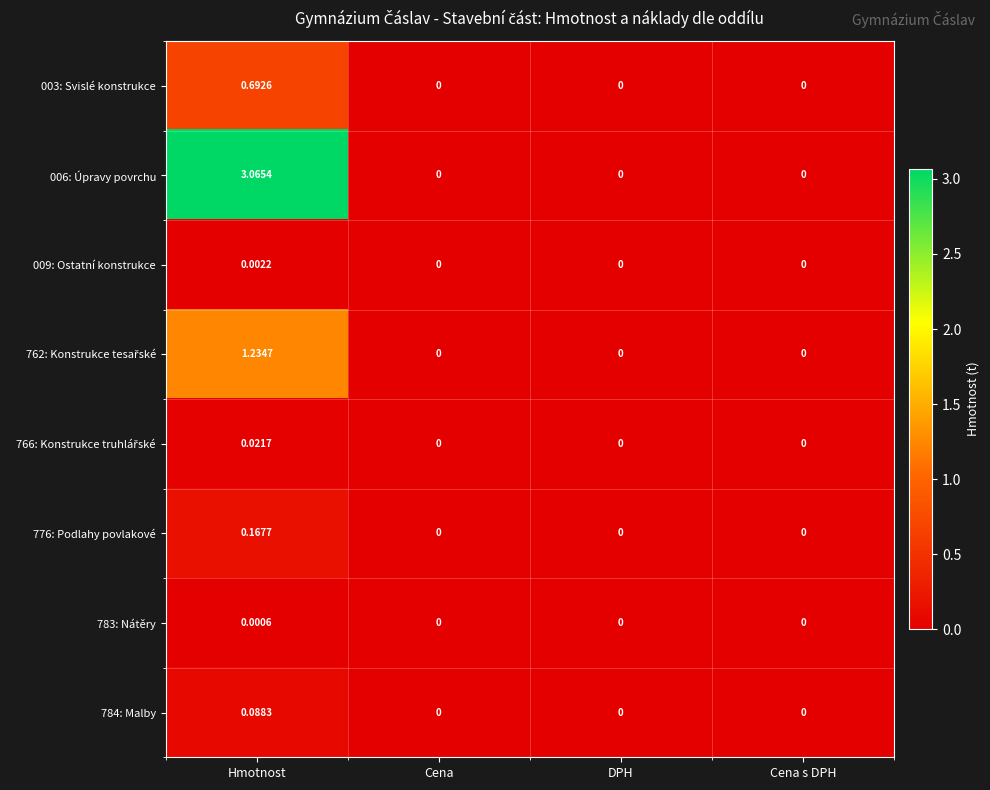

Is the value of 776: Podlahy povlakové at Hmotnost greater than the value of 006: Úpravy povrchu at Cena?

Yes